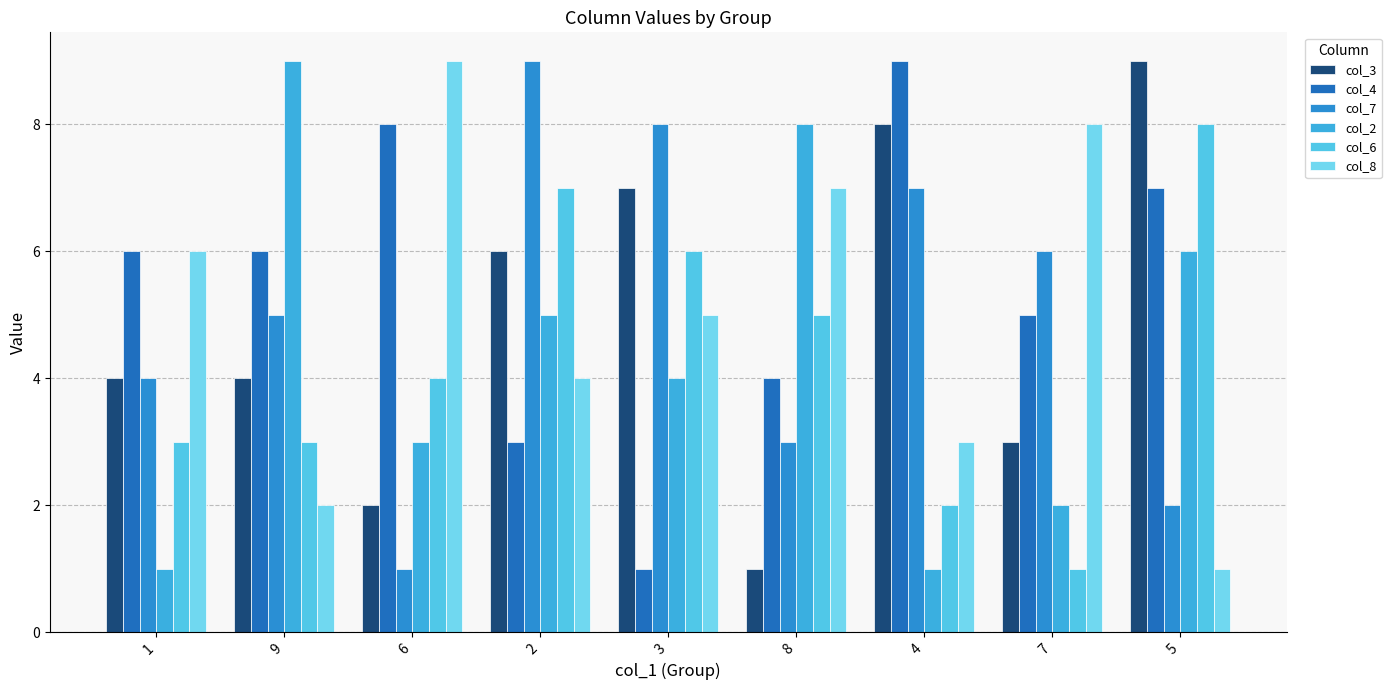

What is the sum of all col_7 values?

45